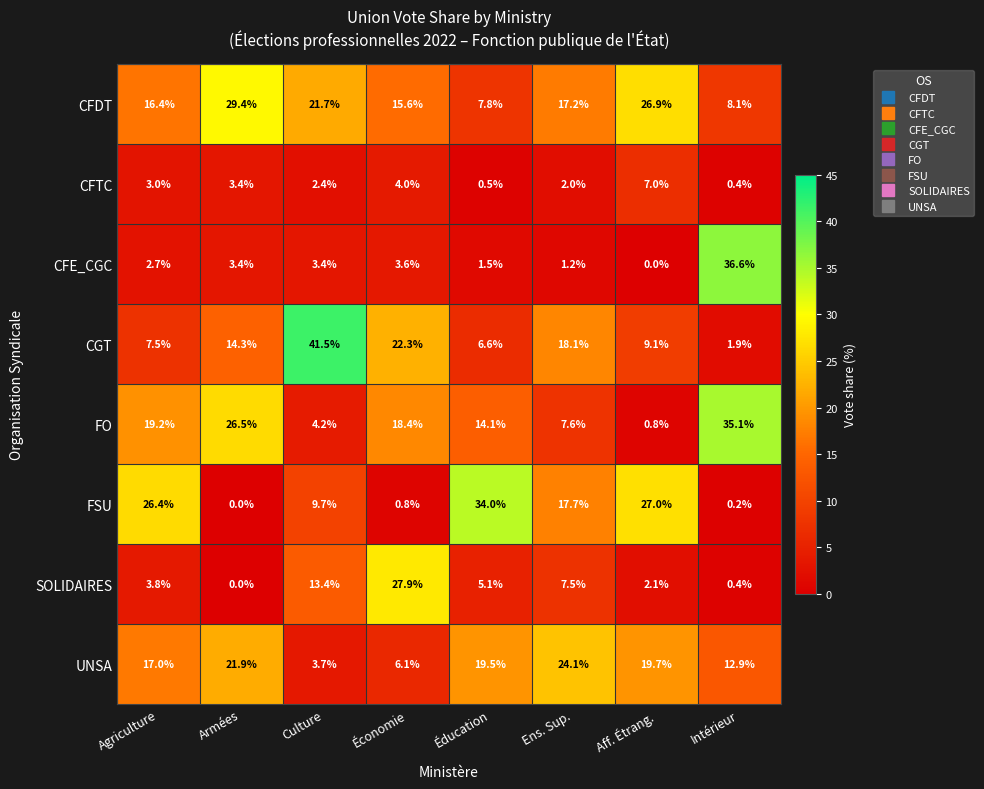

What is the average value of the FSU series?

14.5